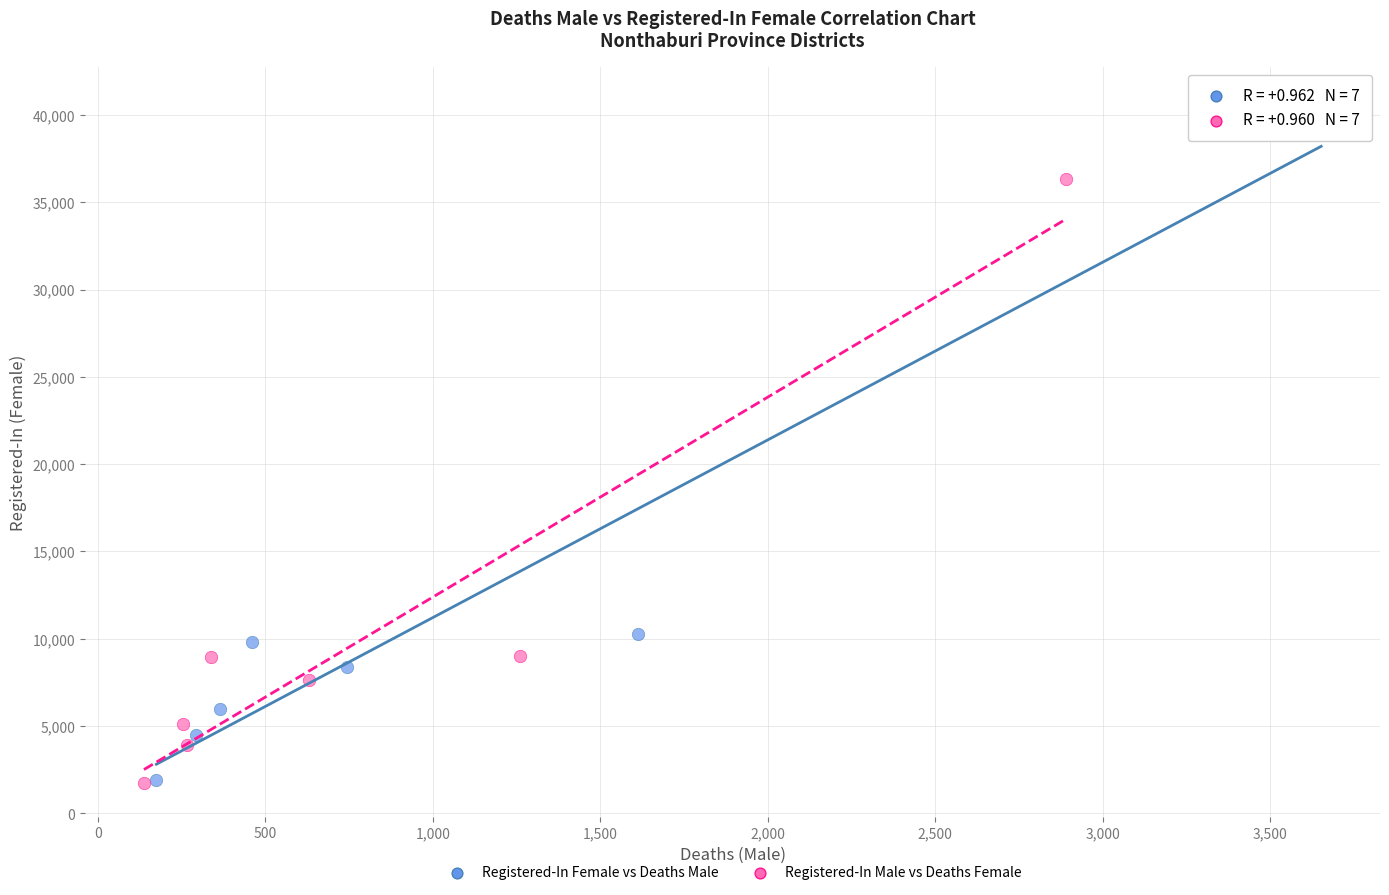

What are all the series names shown in the legend?

Registered-In Female vs Deaths Male, Registered-In Male vs Deaths Female